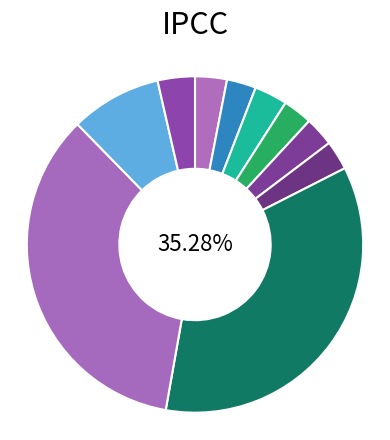

How many slices are in this pie chart?

10